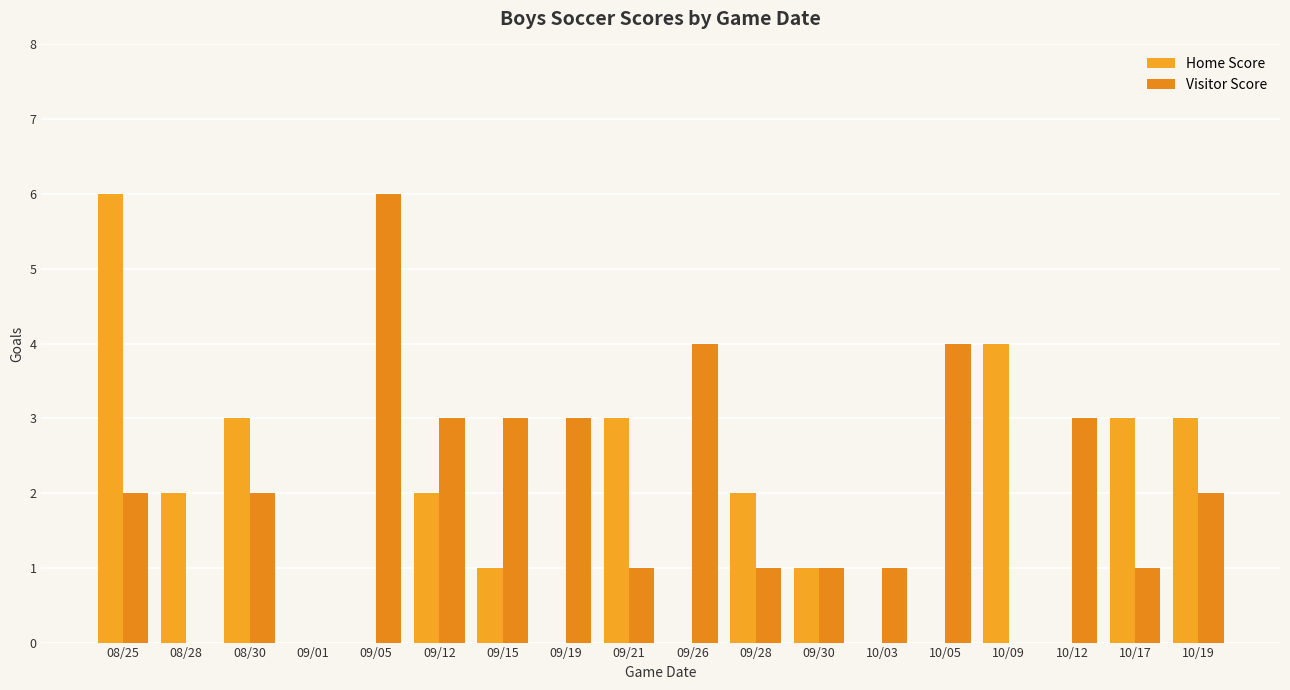

What position from the left is 09/19?

8